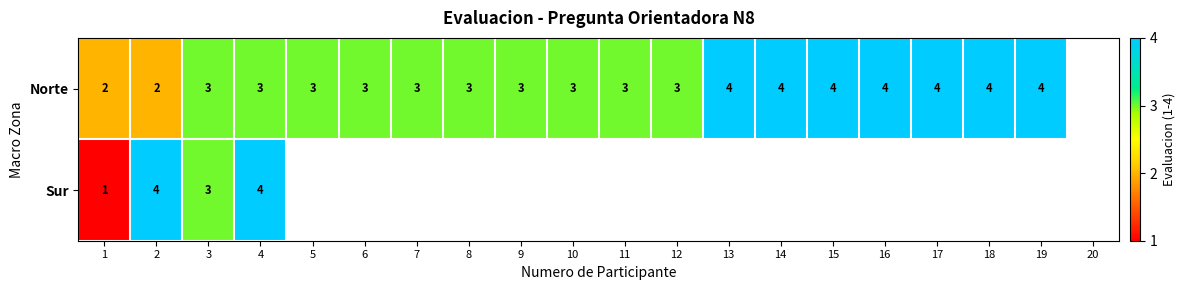

True or false: Norte has a value of 4 at 15.

True